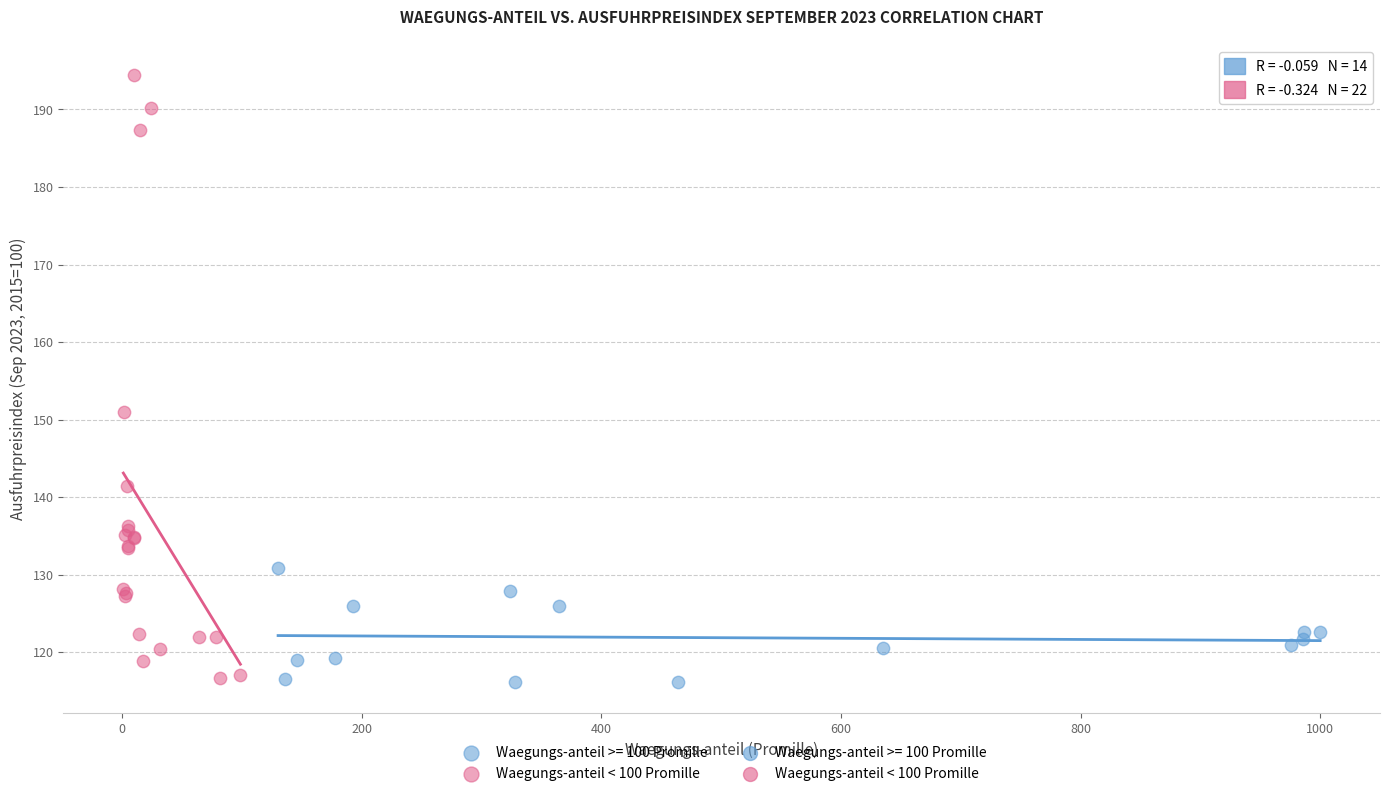

Which series has the largest Y range (max minus min)?

Waegungs-anteil < 100 Promille